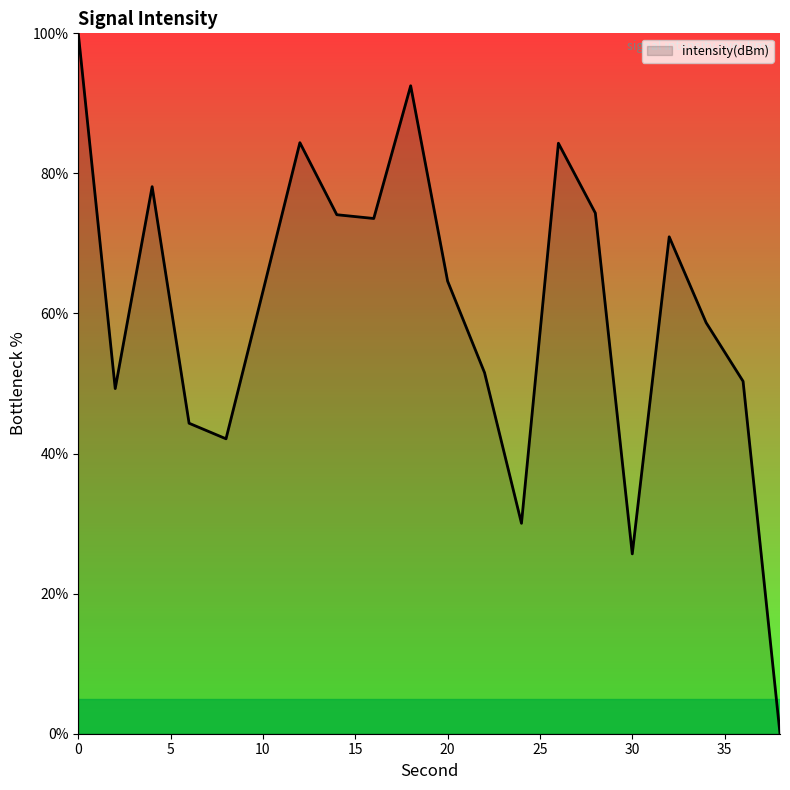

What is the difference between the maximum and minimum values?

100.0